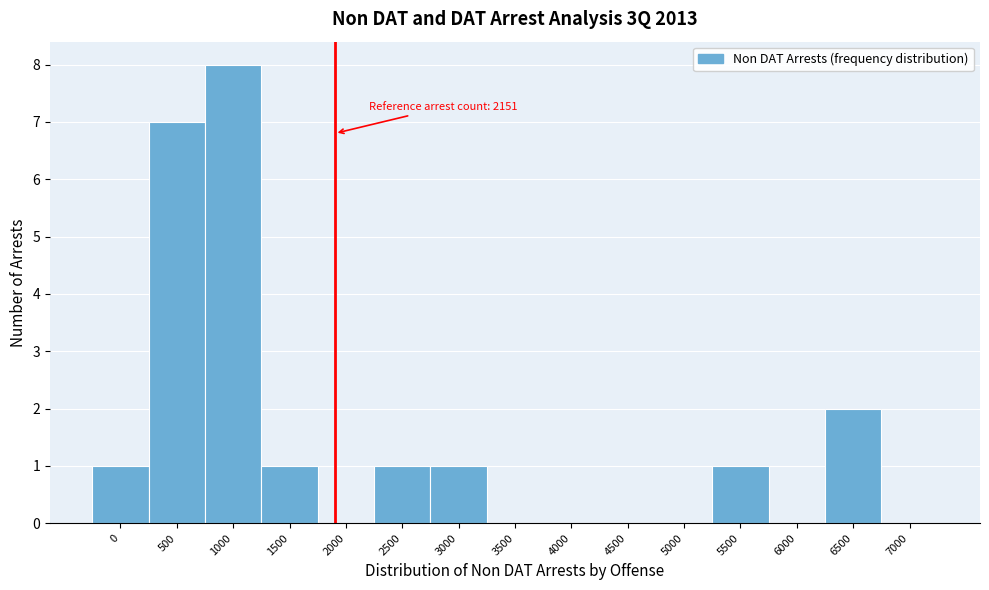

Reading left to right, what are all the values shown in this chart?

0=1	500=7	1000=8	1500=1	2000=0	2500=1	3000=1	3500=0	4000=0	4500=0	5000=0	5500=1	6000=0	6500=2	7000=0